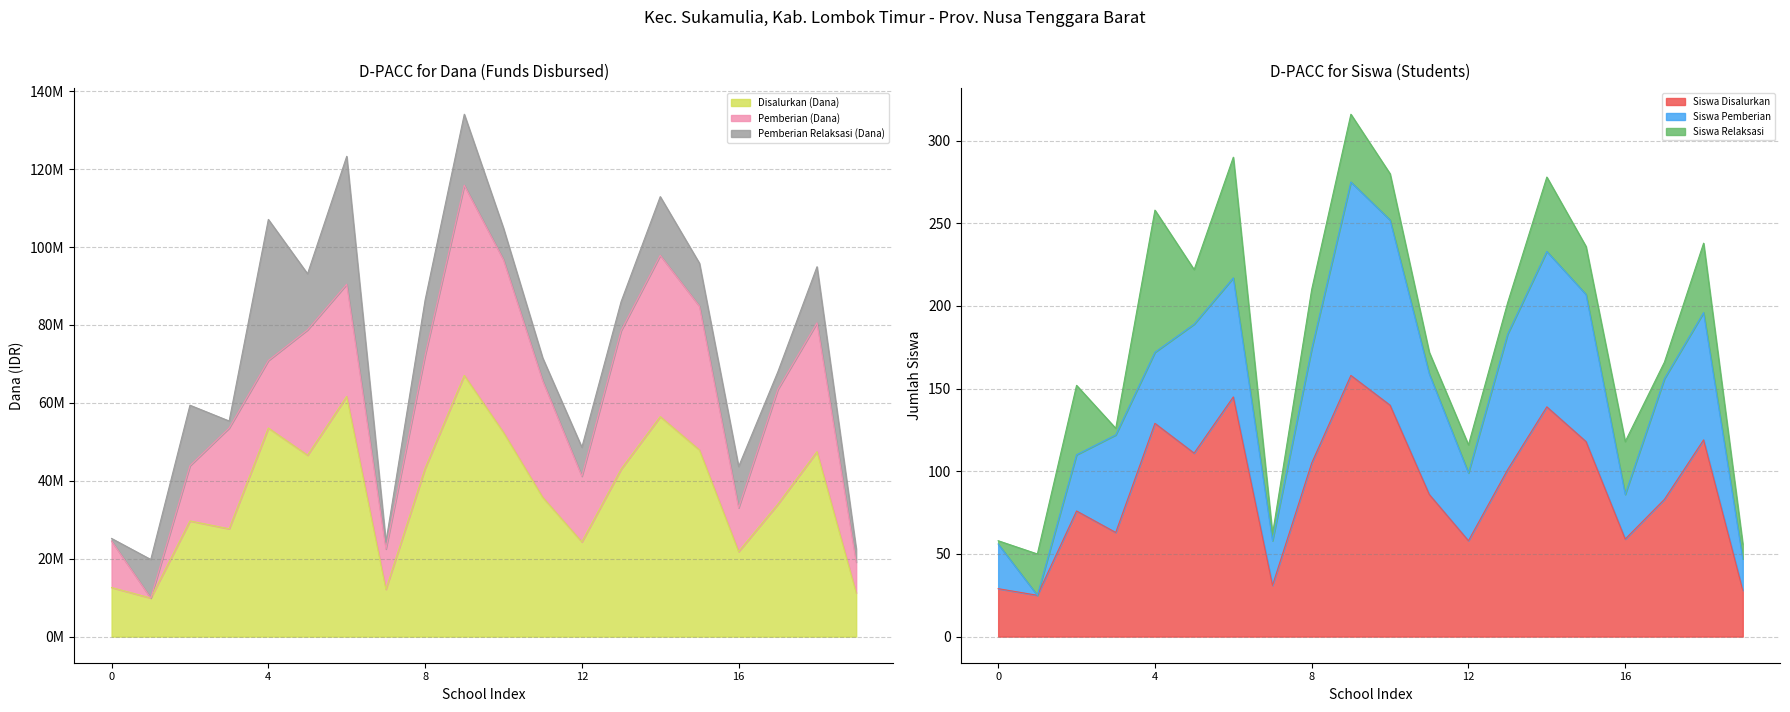

What is the minimum value for Siswa Disalurkan?

25